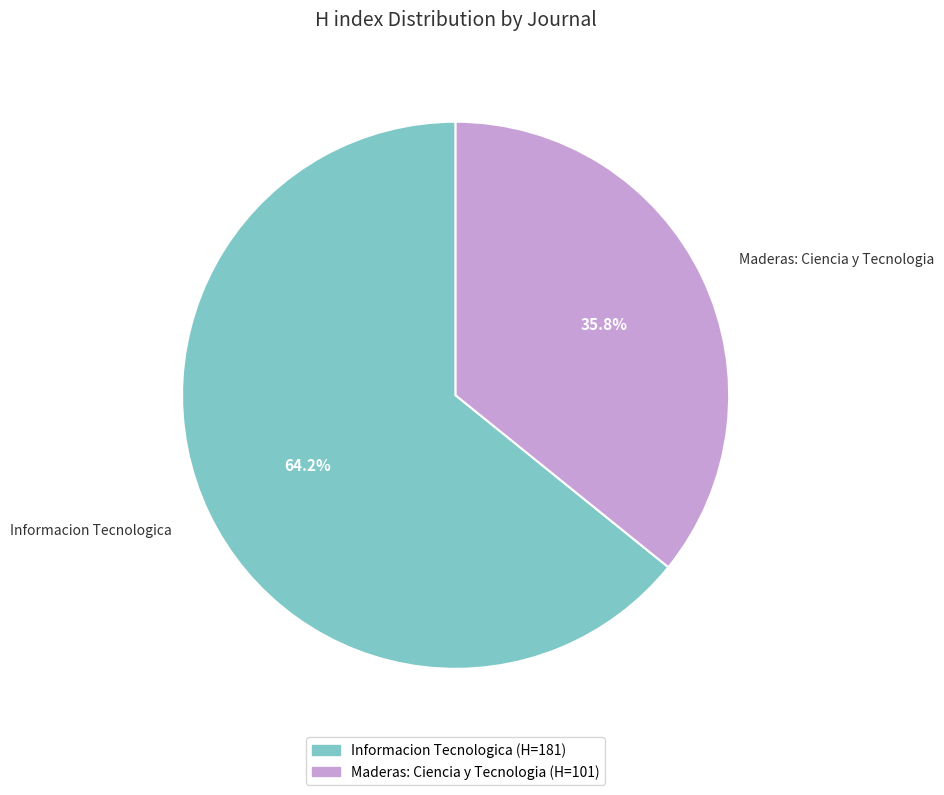

To the nearest percent, what is the combined percentage of Maderas: Ciencia y Tecnologia and Informacion Tecnologica?

100%